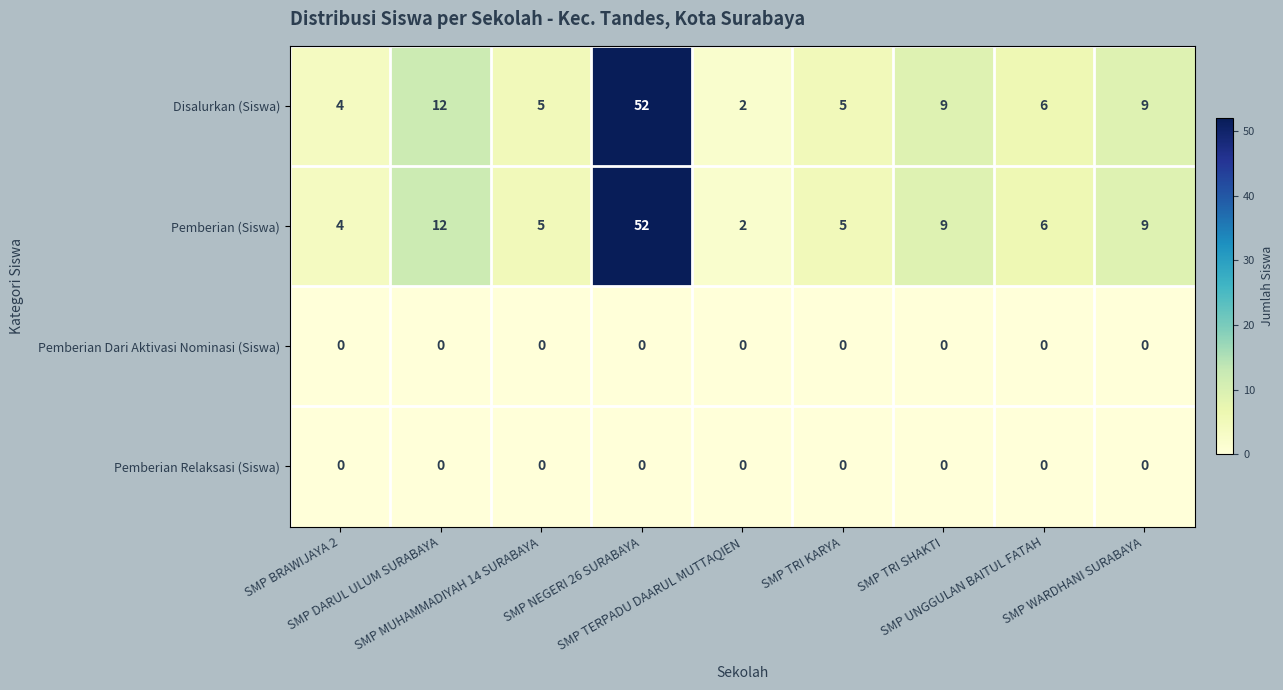

What is the maximum value for Pemberian (Siswa)?

52